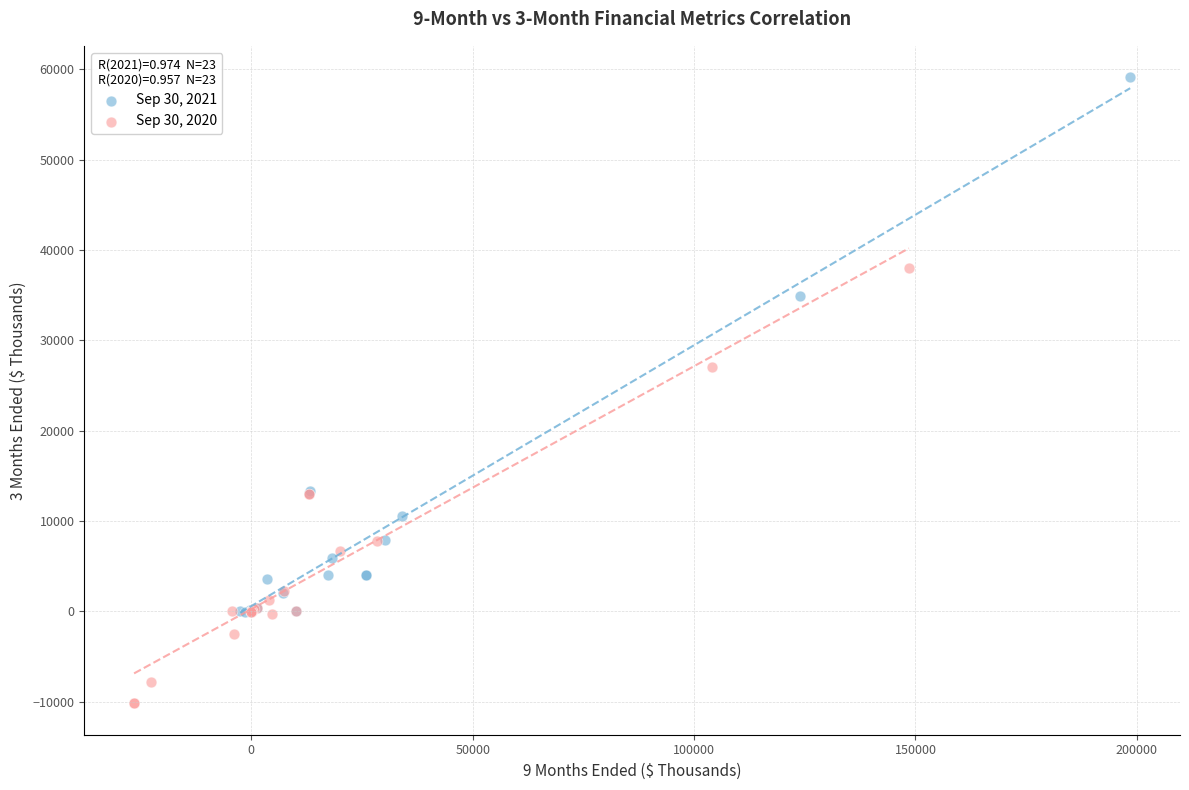

Which series contains the lowest Y value?

Sep 30, 2020